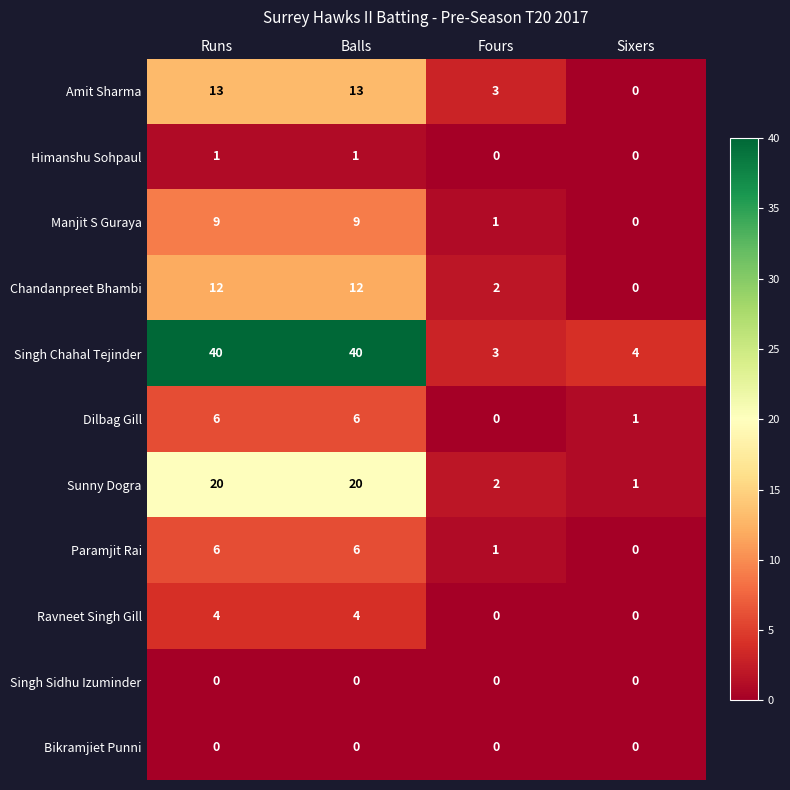

Which series has the largest total across all categories?

Singh Chahal Tejinder